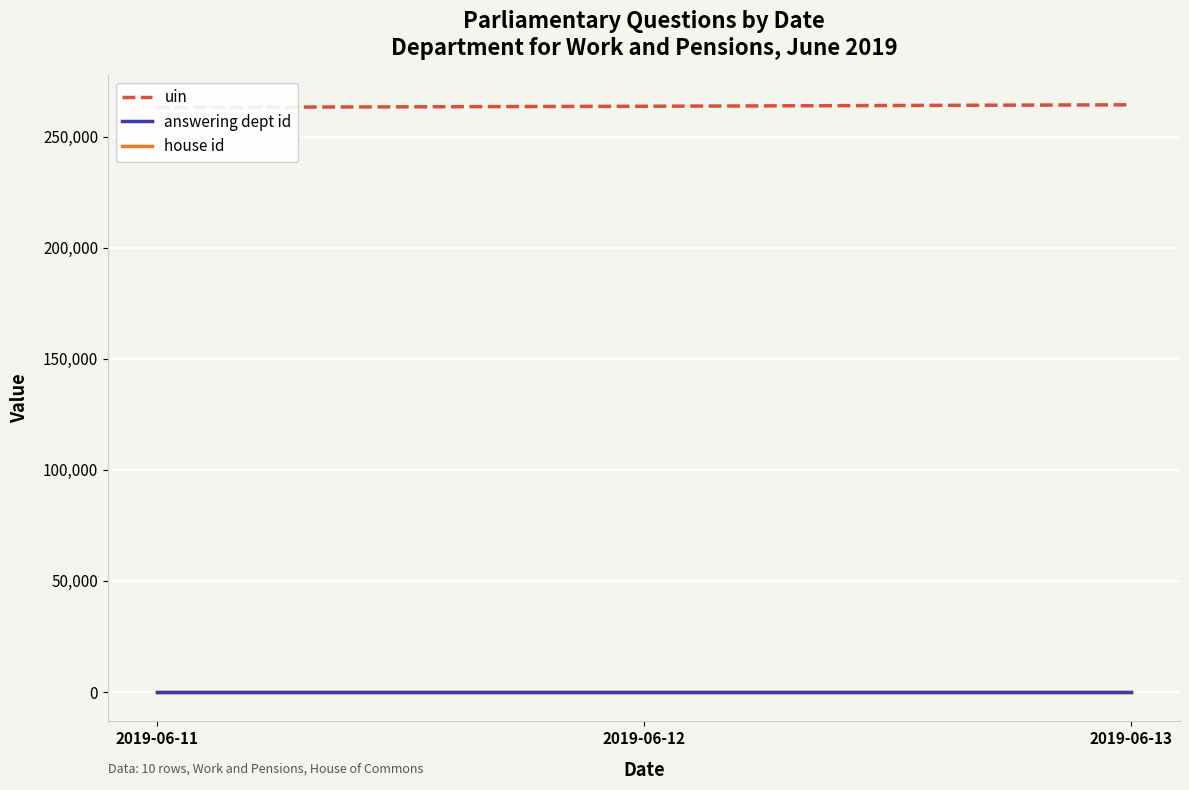

What are all the series names shown in the legend?

uin, answering dept id, house id